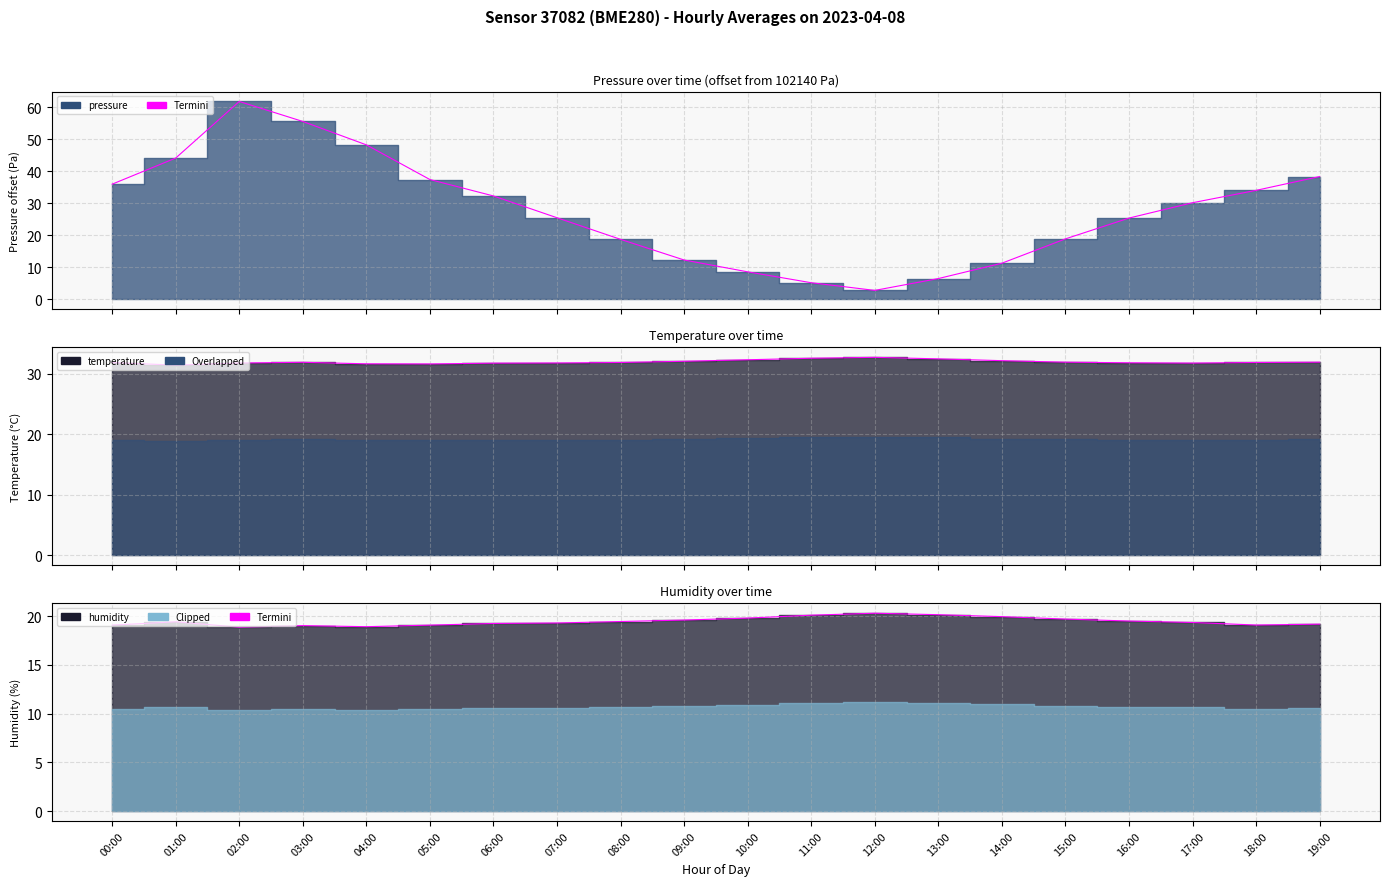

In temperature, how many points are higher than both neighbors (excluding endpoints)?

2